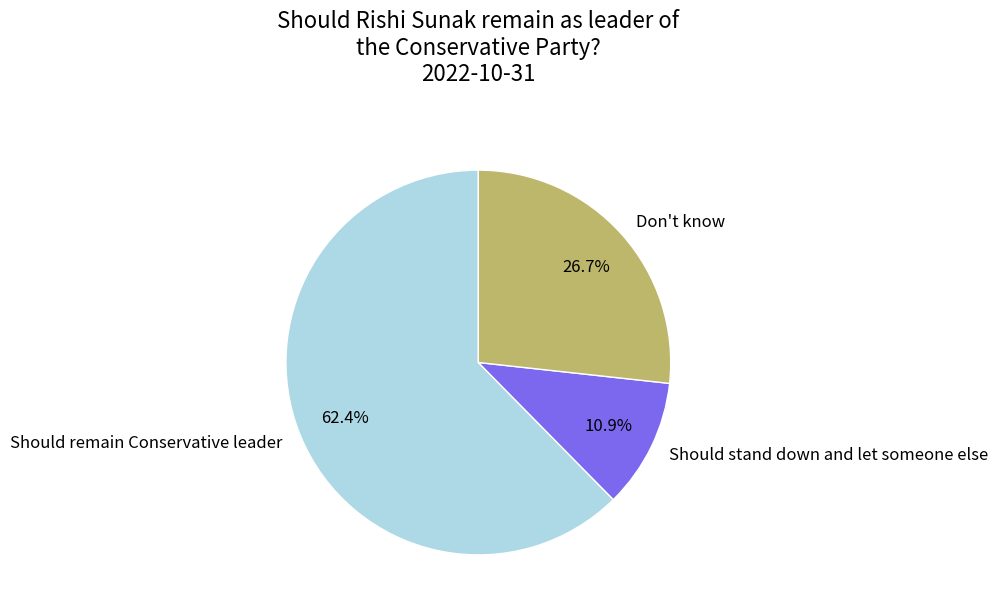

Which has a higher value, Should stand down and let someone else or Don't know?

Don't know